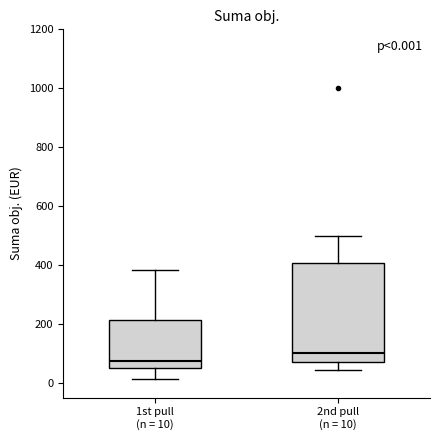

Comparing the boxes themselves (not the whiskers), which one is the tallest?

2nd pull (n = 10)